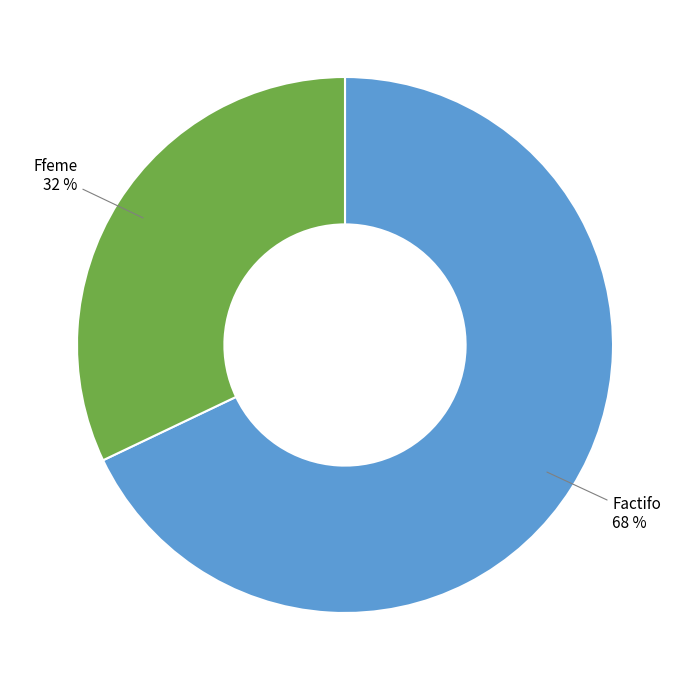

What is the ratio of the value at Ffeme to the value at Factifo?

0.5